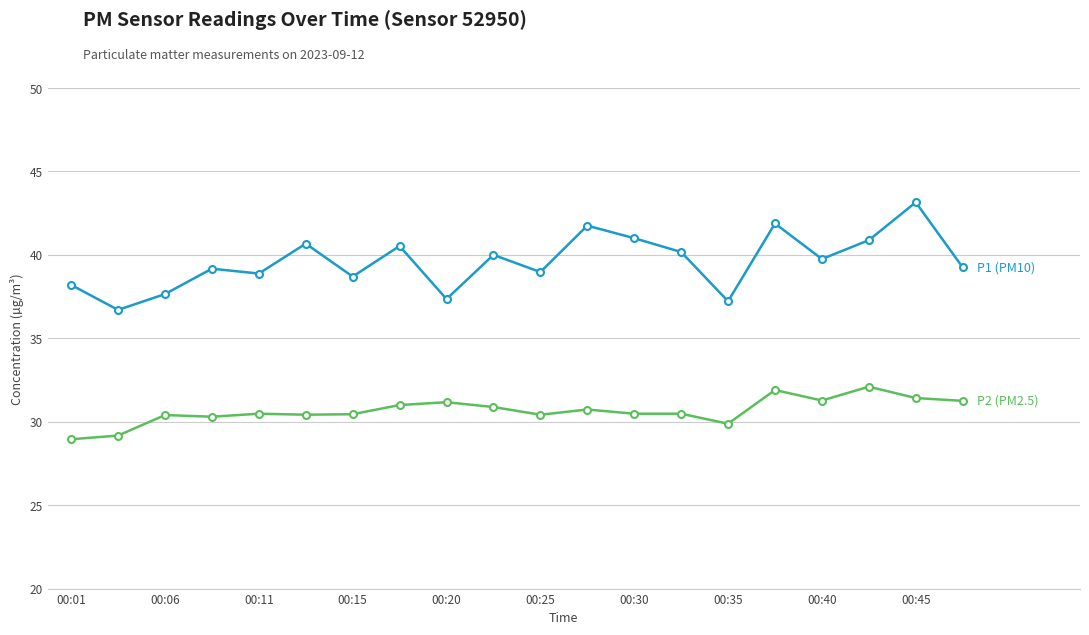

Does the chart have visible grid lines?

Yes